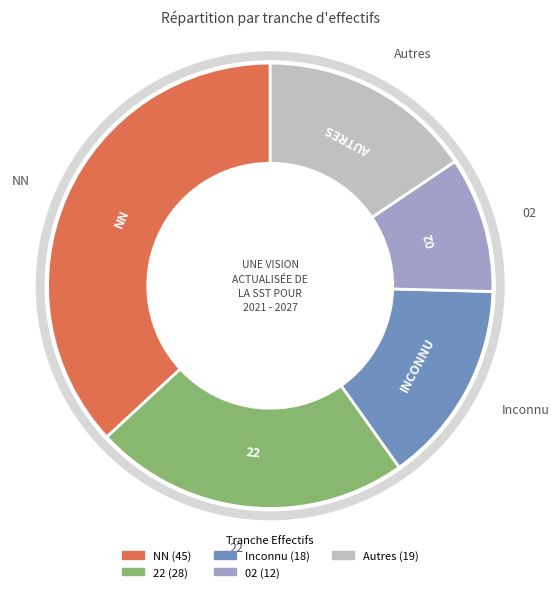

Is there any slice that represents more than half of the pie?

No